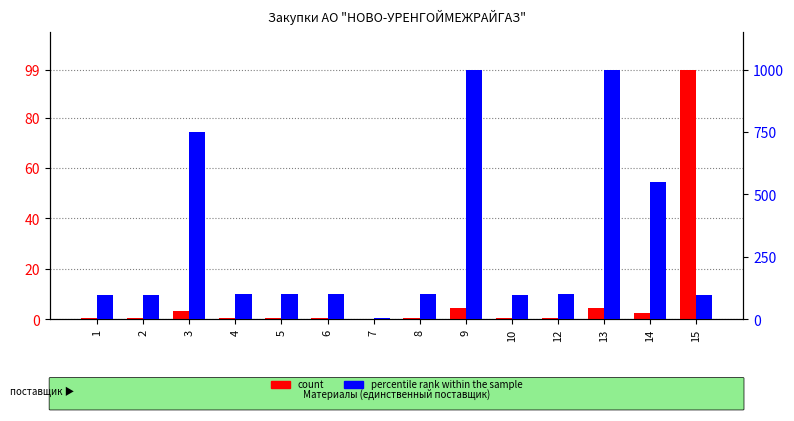

Between 6 and 8, which series saw the biggest shift?

percentile rank within the sample